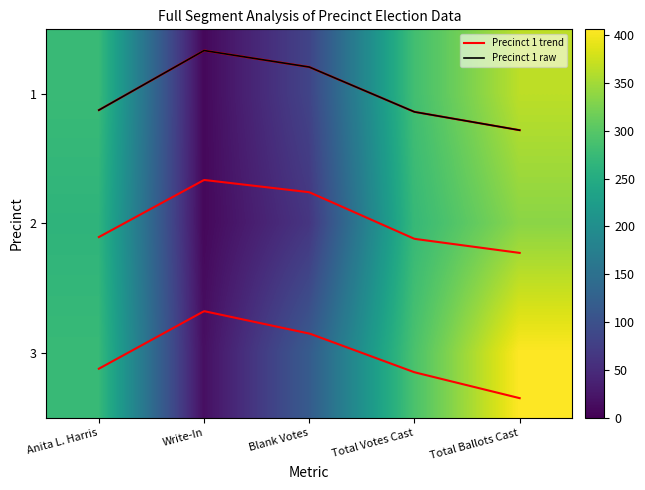

Is it true that 1 equals 0.2 at Anita L. Harris?

False